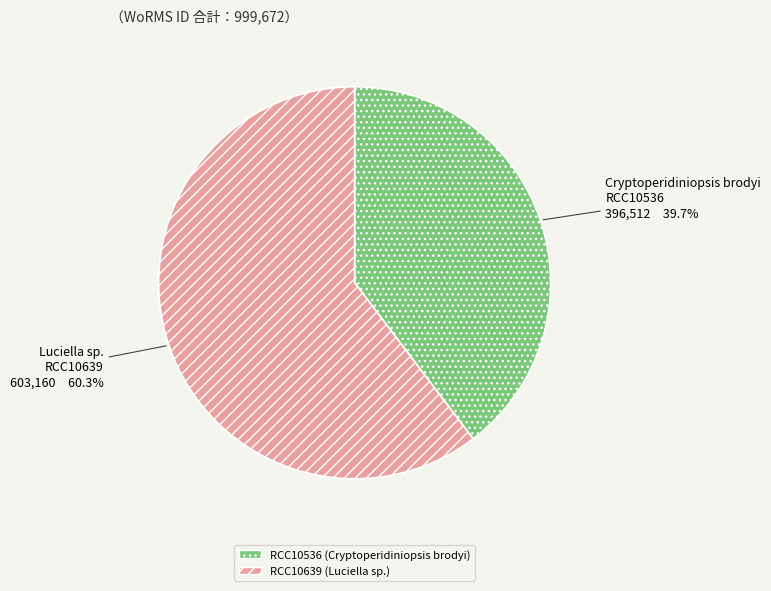

Which has a higher value, RCC10639 or RCC10536?

RCC10639